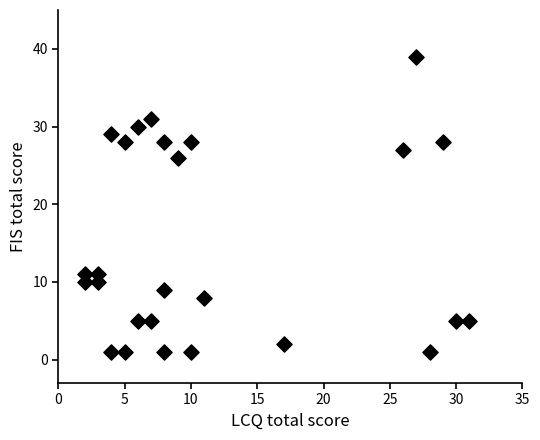

What Y value in the scatter plot is closest to 20?

26